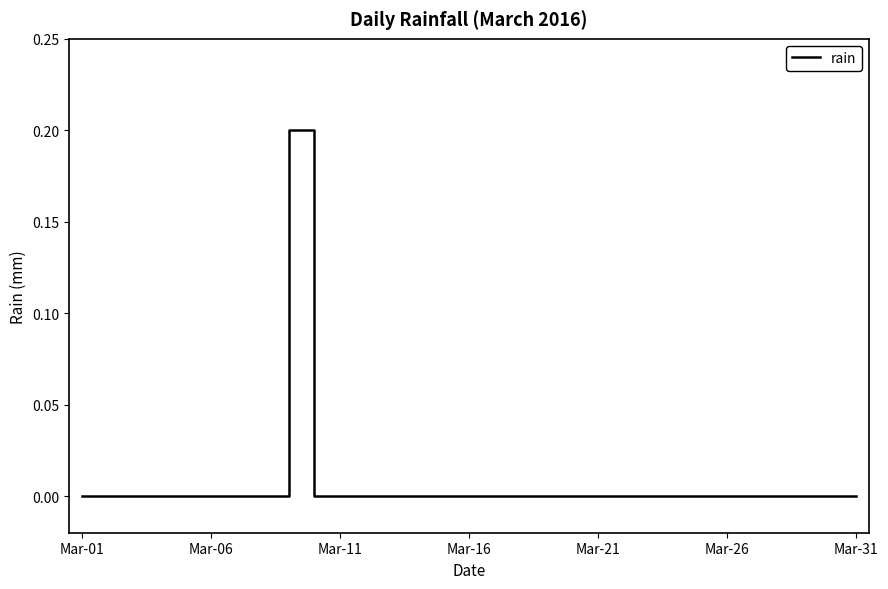

How many lines are shown in the chart?

1